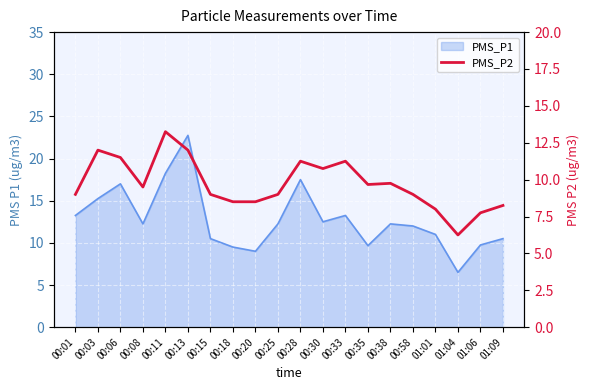

What is the ratio of the value at 00:28 to the value at 00:06?

1.0